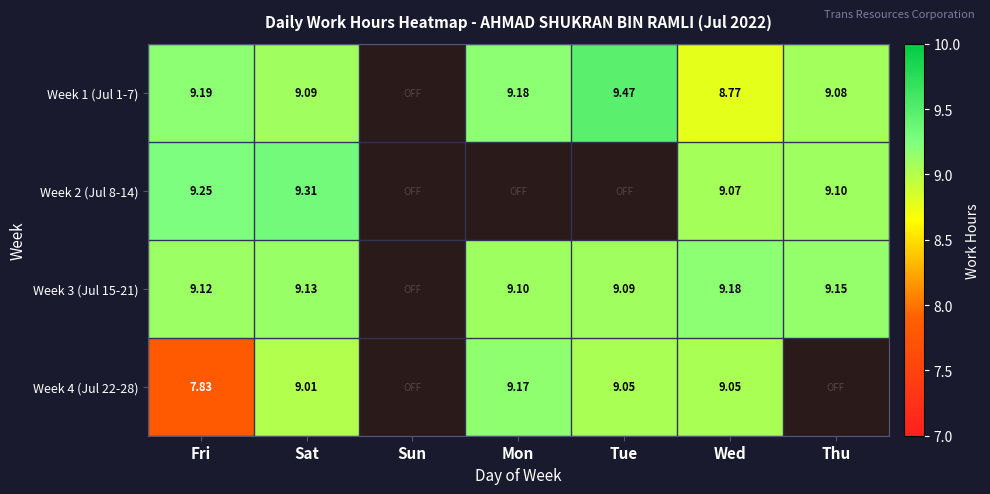

Is the value of Week 4 (Jul 22-28) at Wed greater than the value of Week 3 (Jul 15-21) at Wed?

No